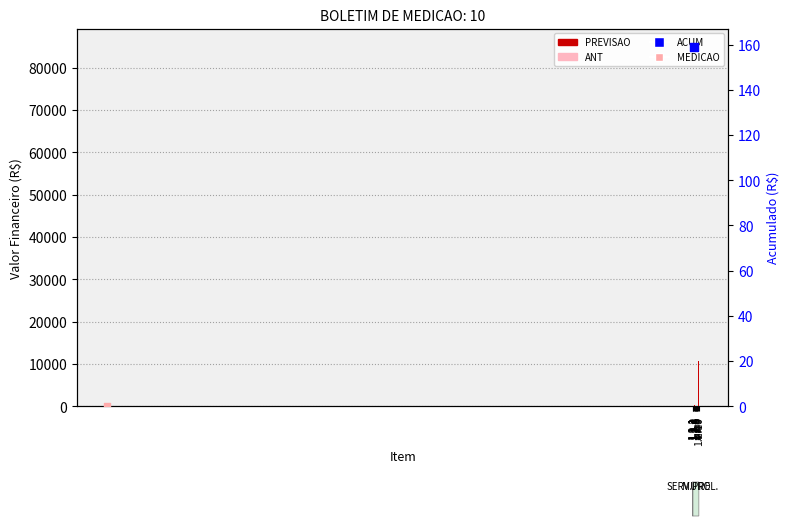

Which series has the widest spread of Y values?

PREVISAO